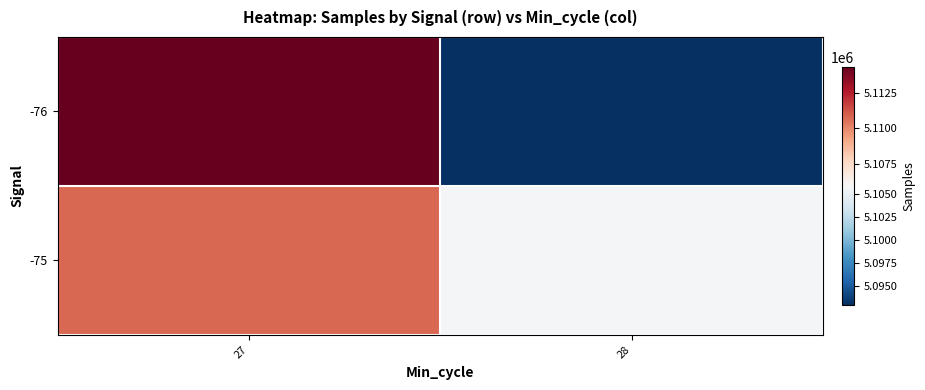

Rank the series by their average value, from highest to lowest.

-75, -76